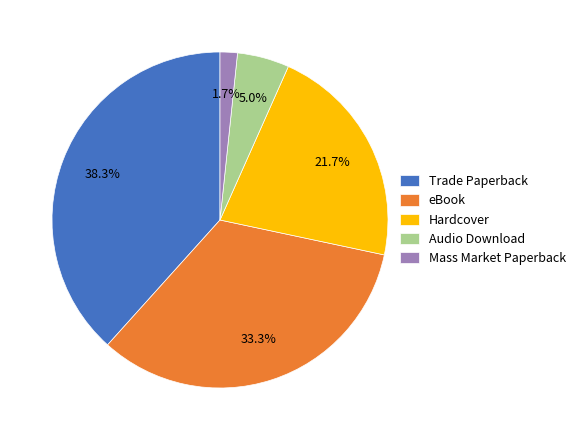

What portion of the pie excludes Hardcover?

78.3%